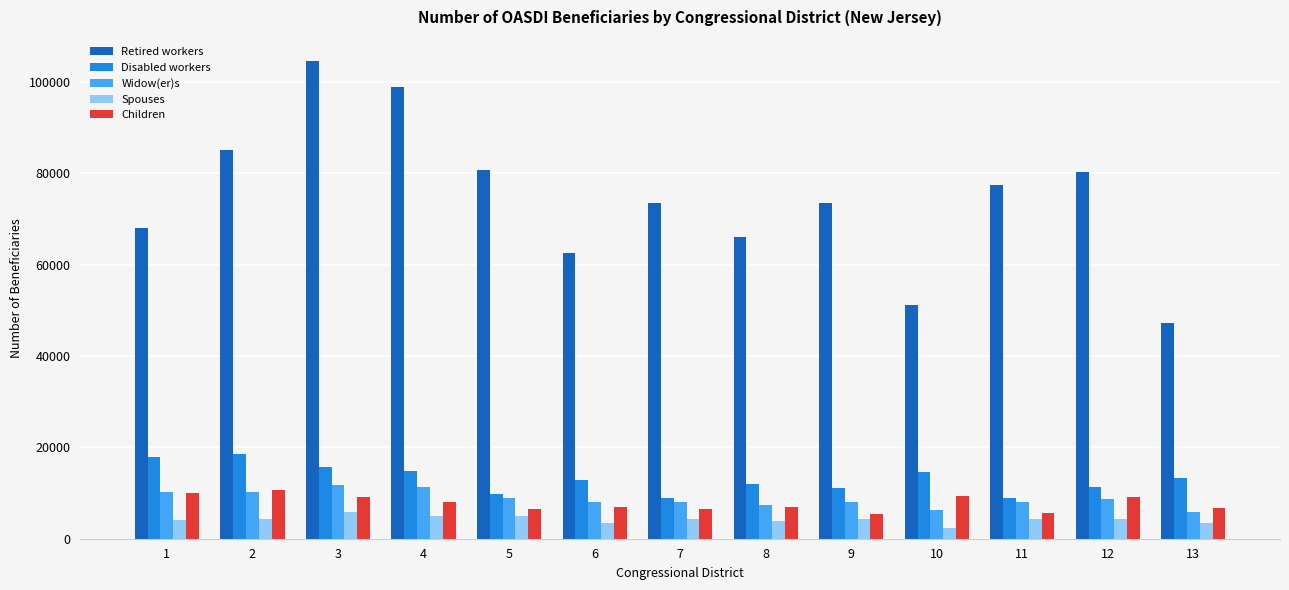

The value of Spouses at 11 is 4399. True or false?

True